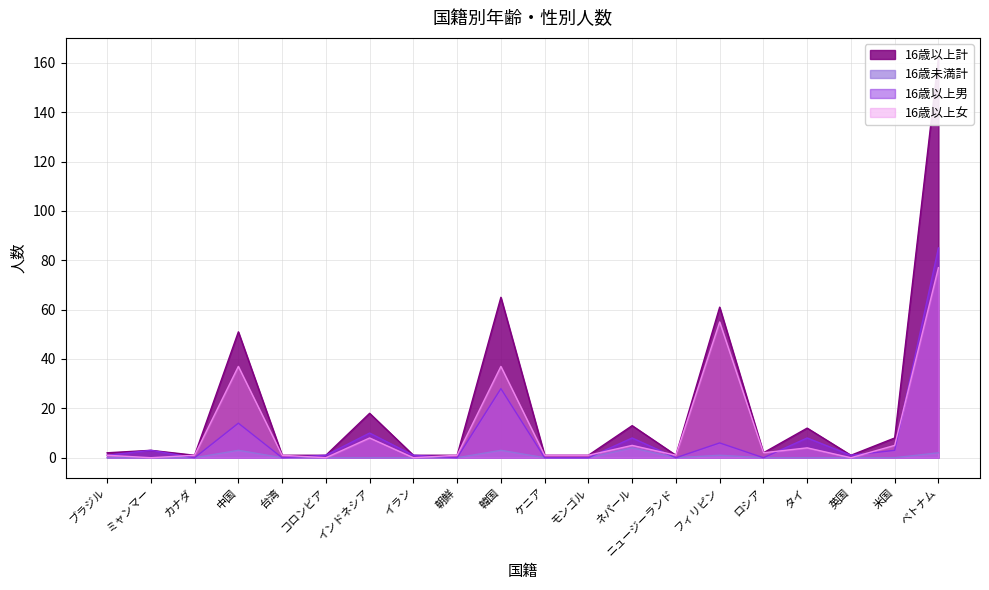

What is the value of the 16歳以上女 point at the 4th from the left?

37